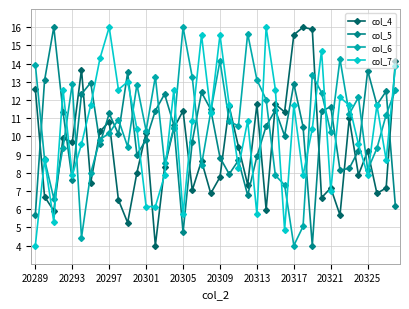

What is the difference between the maximum and minimum values in the col_5 series?

12.0